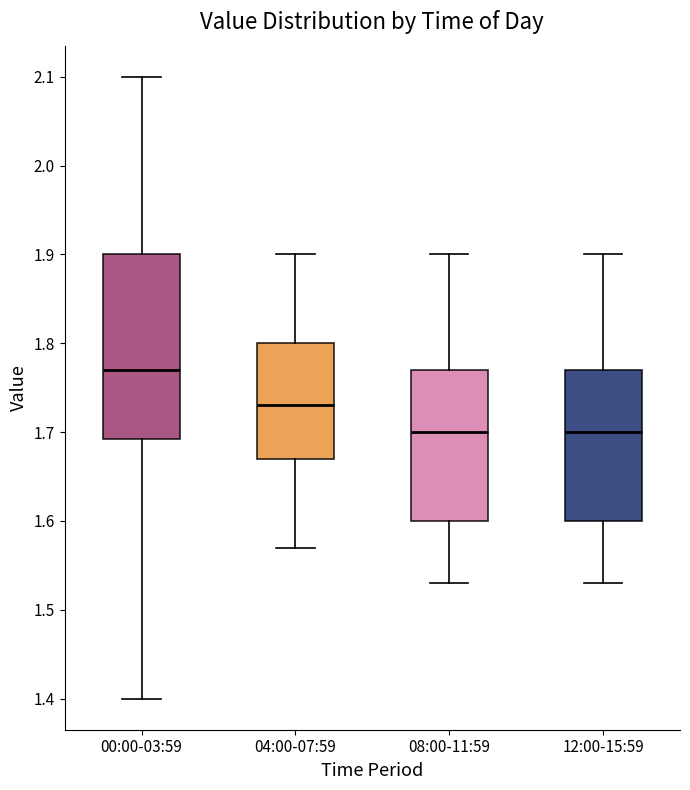

Reading left to right, read every box against the y-axis: the position of its median line, the range the box covers, and the ends of its whiskers. The values are not printed on the chart, so give them approximately, as read against the axis.

00:00-03:59: median 1.77, box 1.69 to 1.90, whiskers 1.40 to 2.10
04:00-07:59: median 1.73, box 1.67 to 1.80, whiskers 1.57 to 1.90
08:00-11:59: median 1.70, box 1.60 to 1.77, whiskers 1.53 to 1.90
12:00-15:59: median 1.70, box 1.60 to 1.77, whiskers 1.53 to 1.90